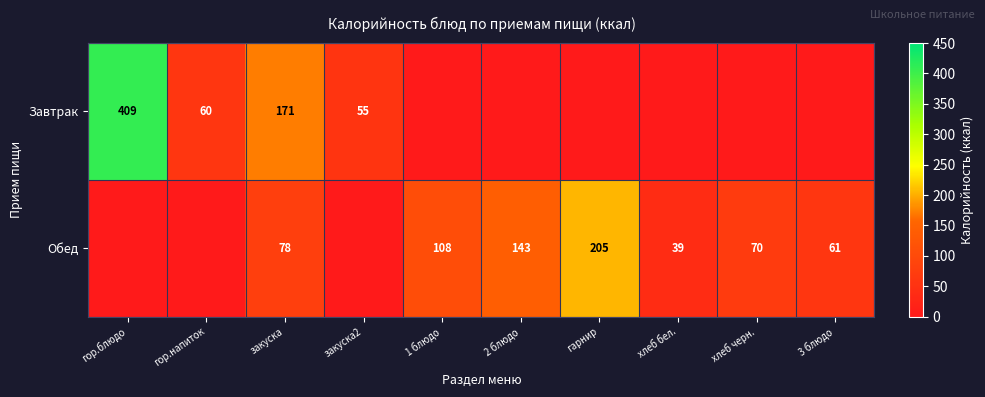

The Обед series shows 30 at закуска. True or false?

False